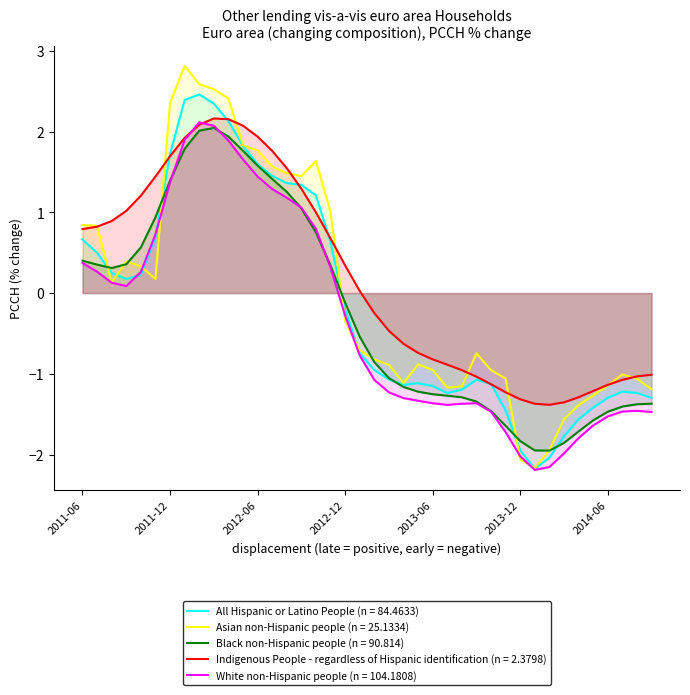

How many points are higher than both their immediate neighbors (excluding endpoints)?

6